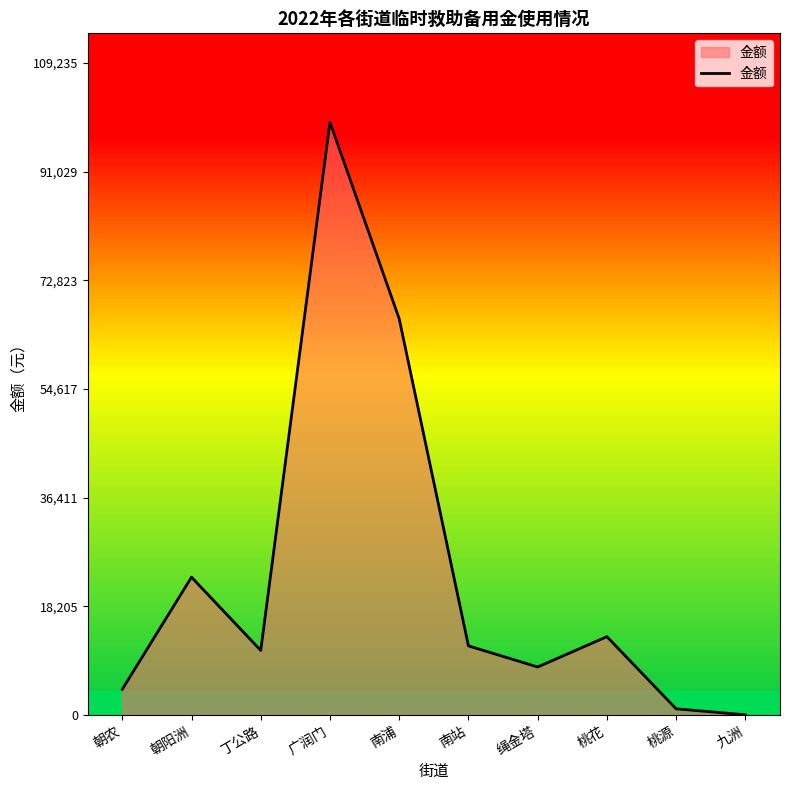

Reading left to right, extract all data points from this chart.

4275	23065	10790	99305	66359	11550	8010	13092	1000	0